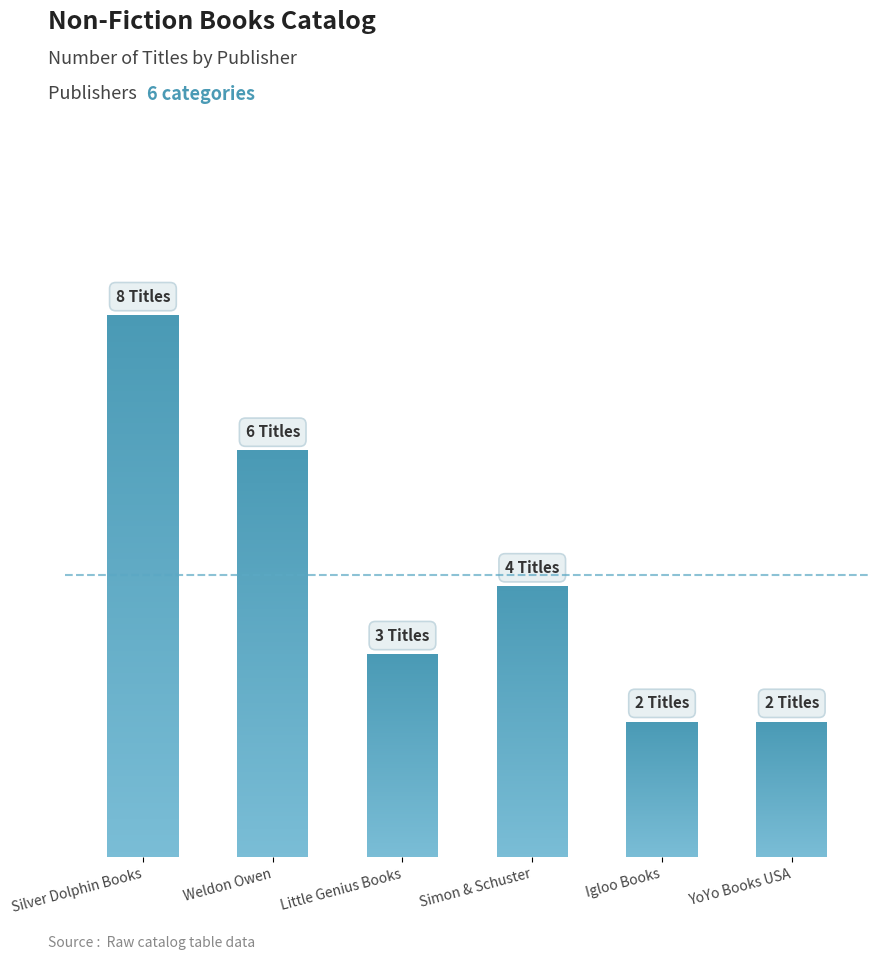

List the labels in order of value, largest first.

Silver Dolphin Books, Weldon Owen, Simon & Schuster, Little Genius Books, Igloo Books, YoYo Books USA